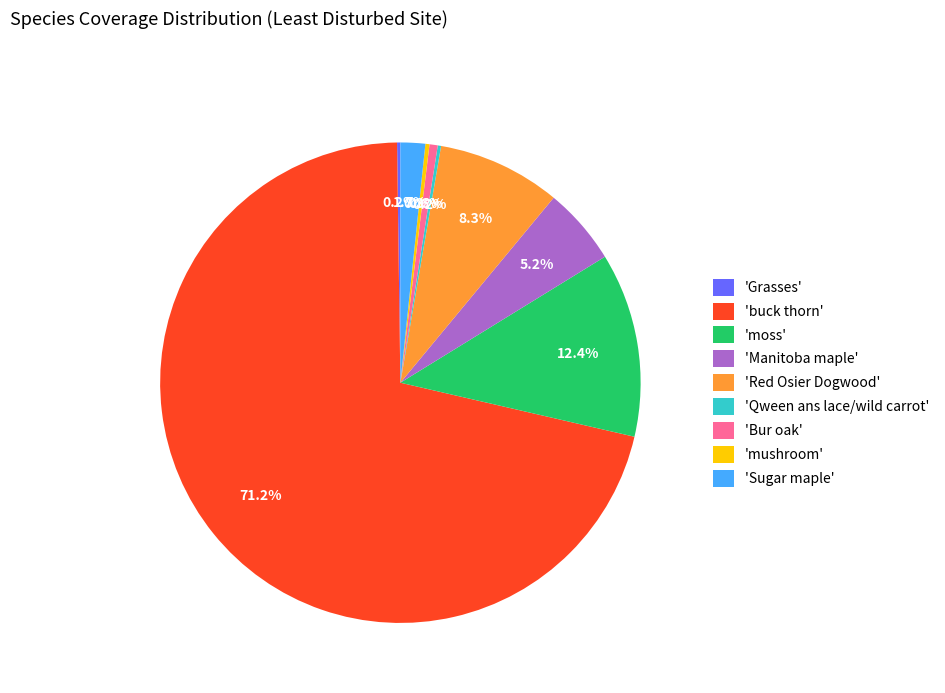

What is the ratio of the value at 'buck thorn' to the value at 'Red Osier Dogwood'?

8.6